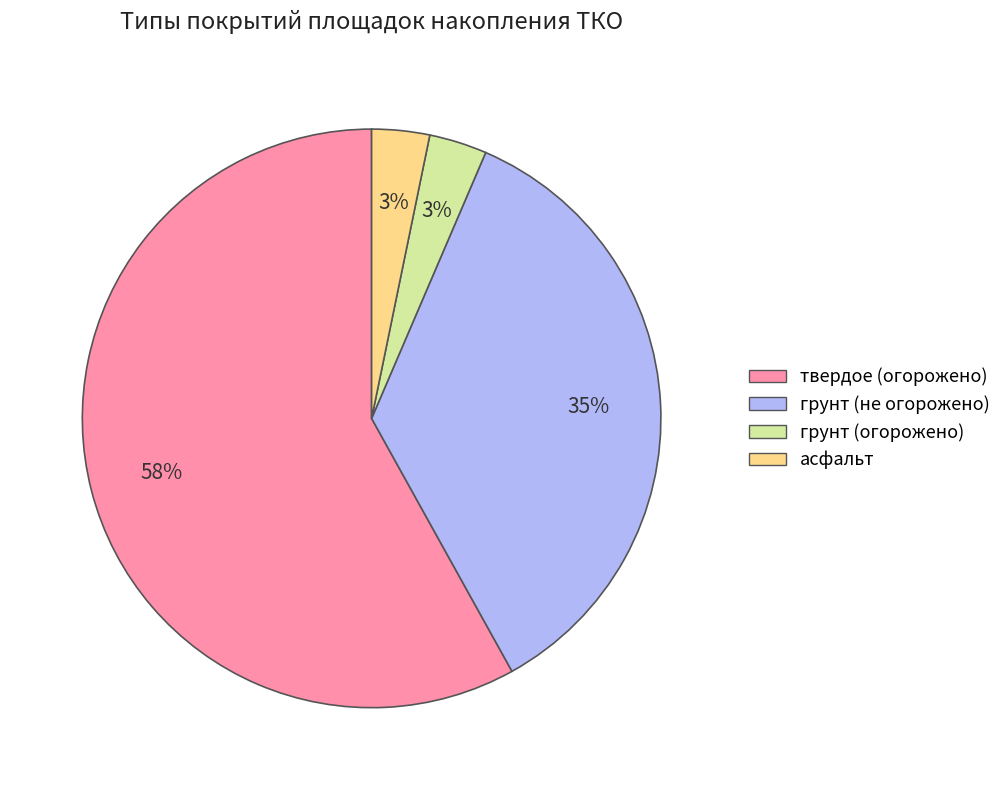

Which has a higher value, грунт (огорожено) or грунт (не огорожено)?

грунт (не огорожено)